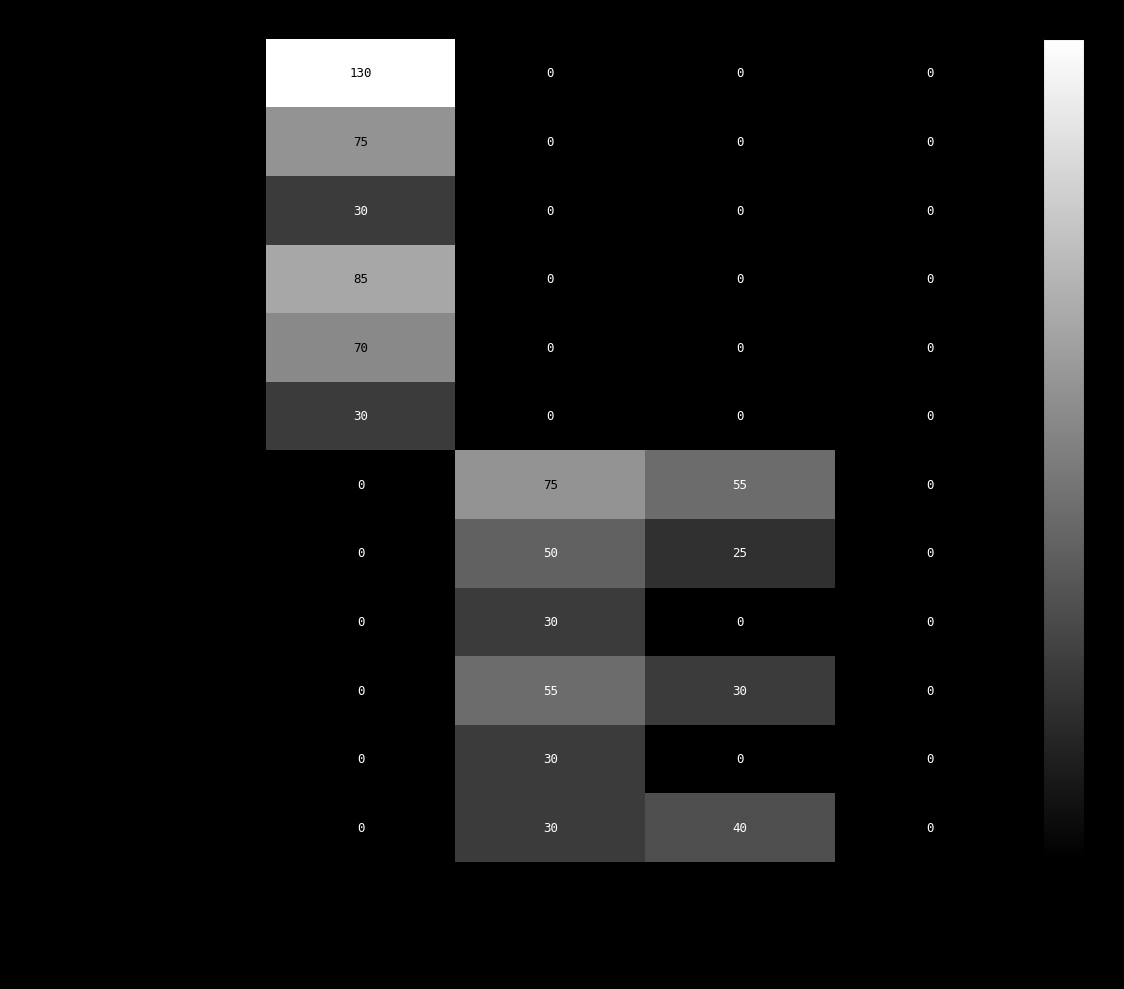

What is the total value across all series at Обсяг (денна)?

270